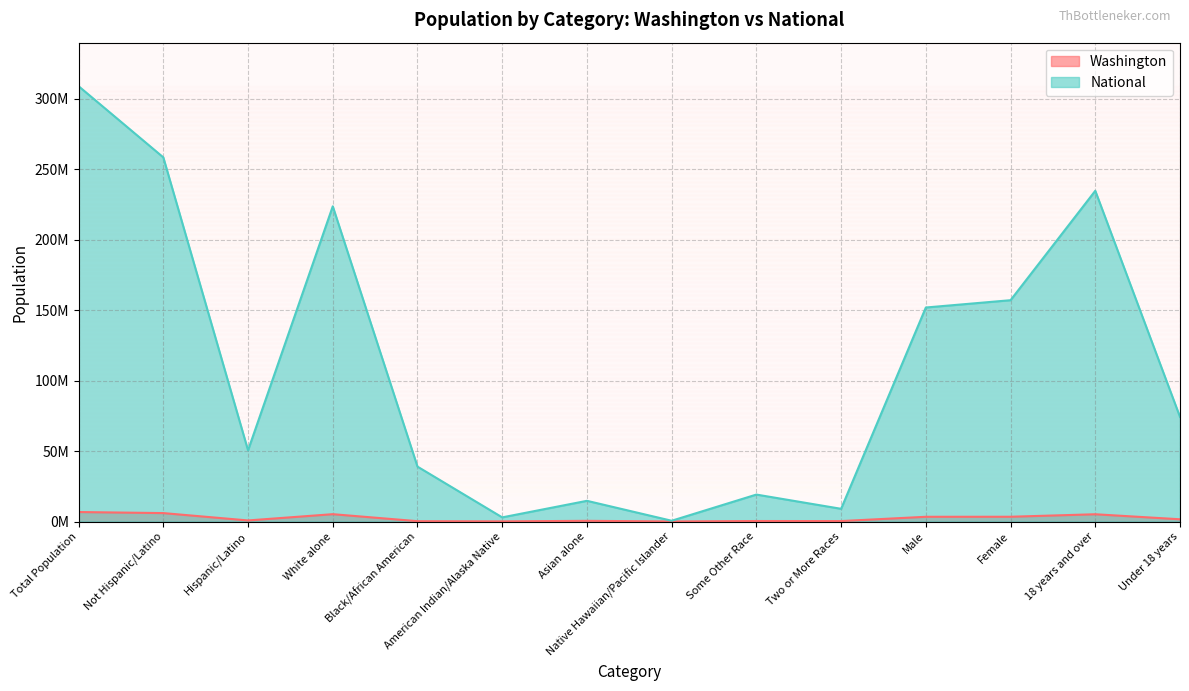

What is the minimum value shown in the chart?

40475